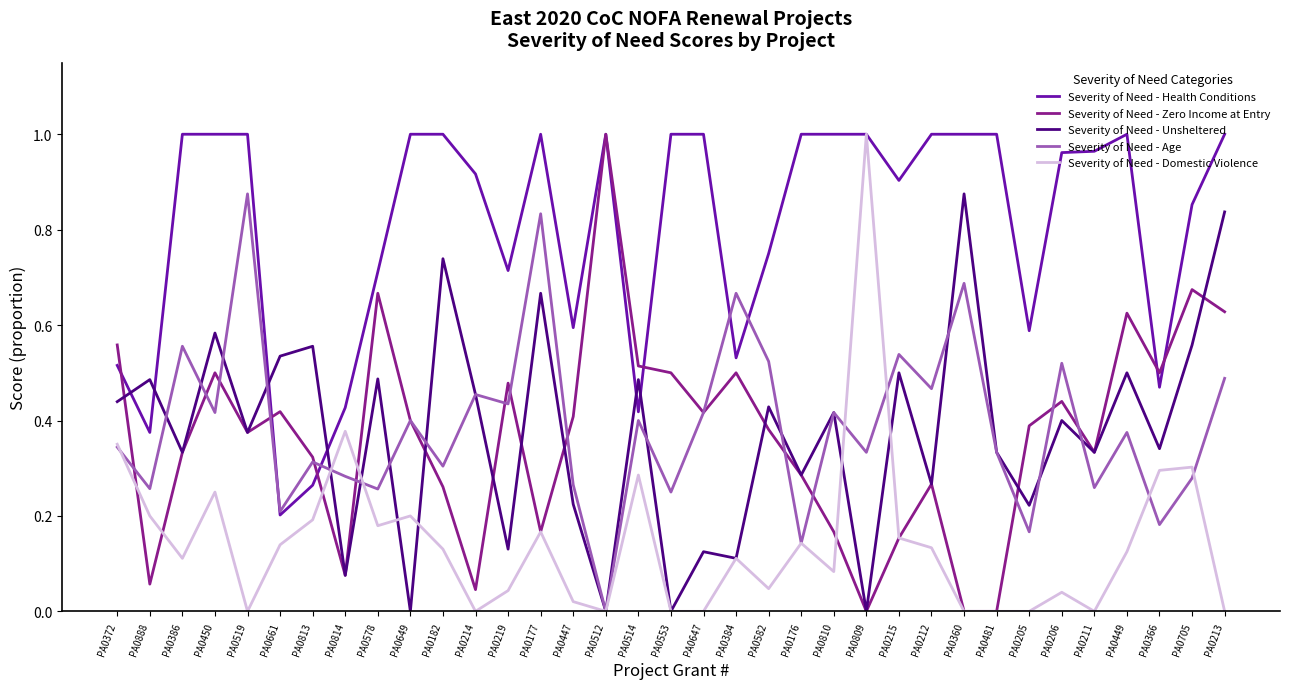

At which label does Severity of Need - Age reach its peak?

PA0519